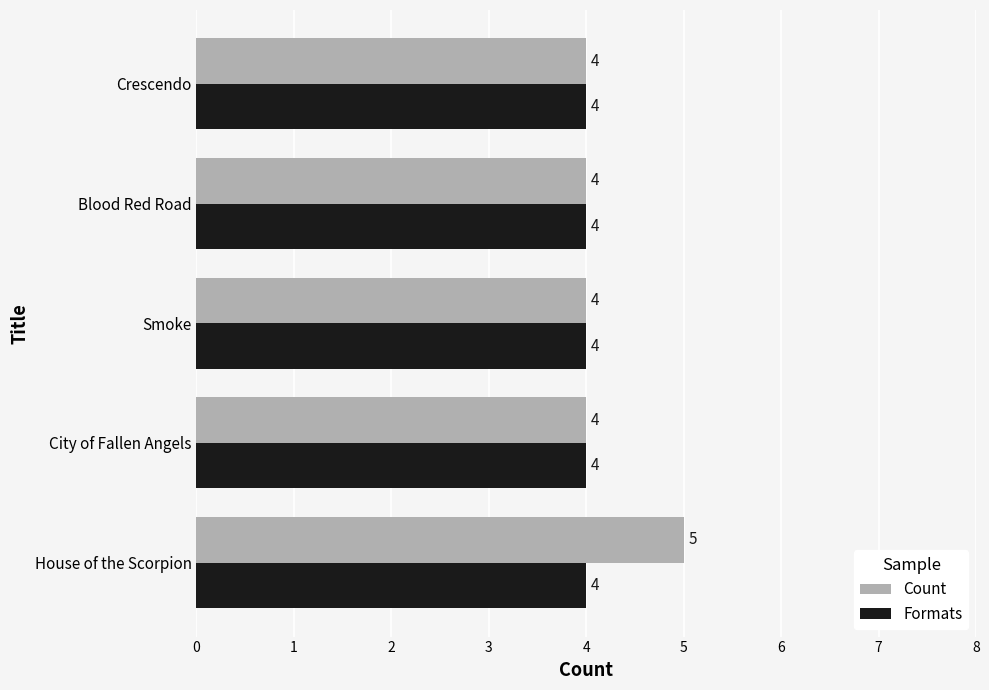

At which category does the chart reach its peak across all series?

House of the Scorpion